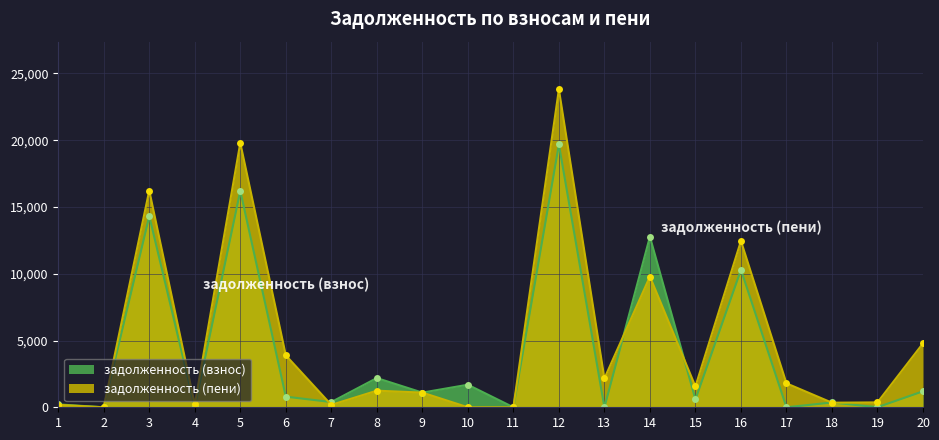

At which label does задолженность (взнос) reach its minimum?

2